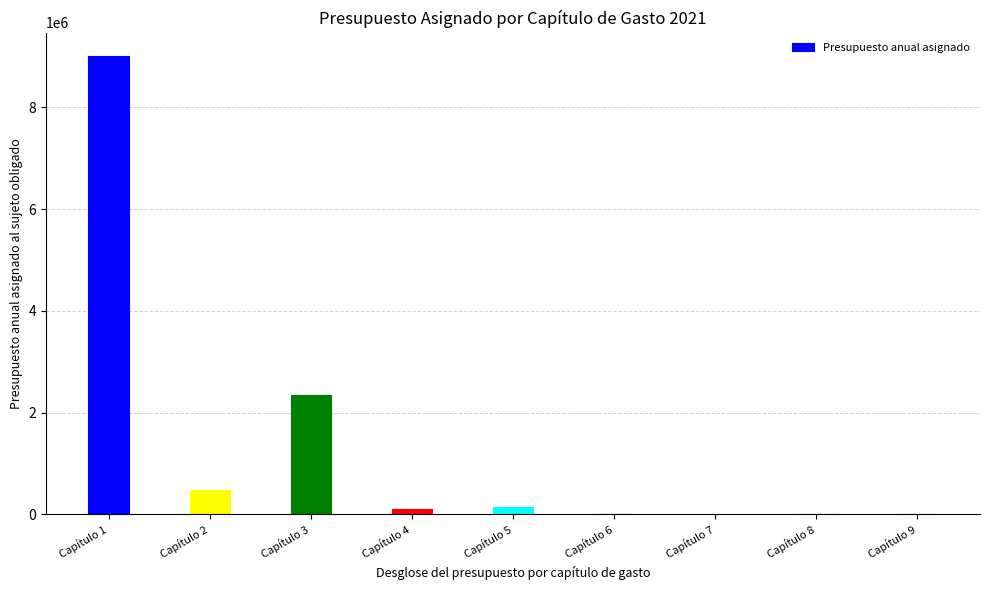

What is the average value?

1343497.8